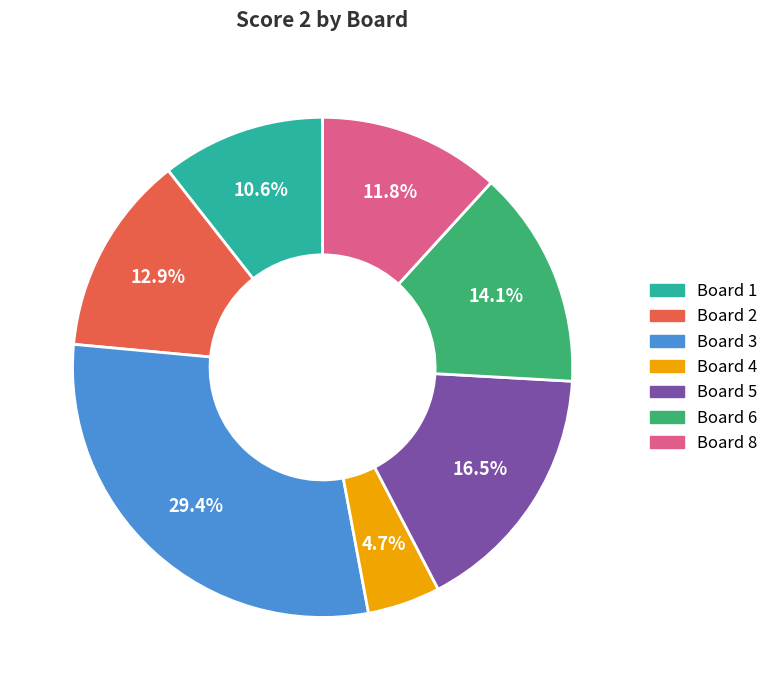

Is there a majority slice in this chart?

No